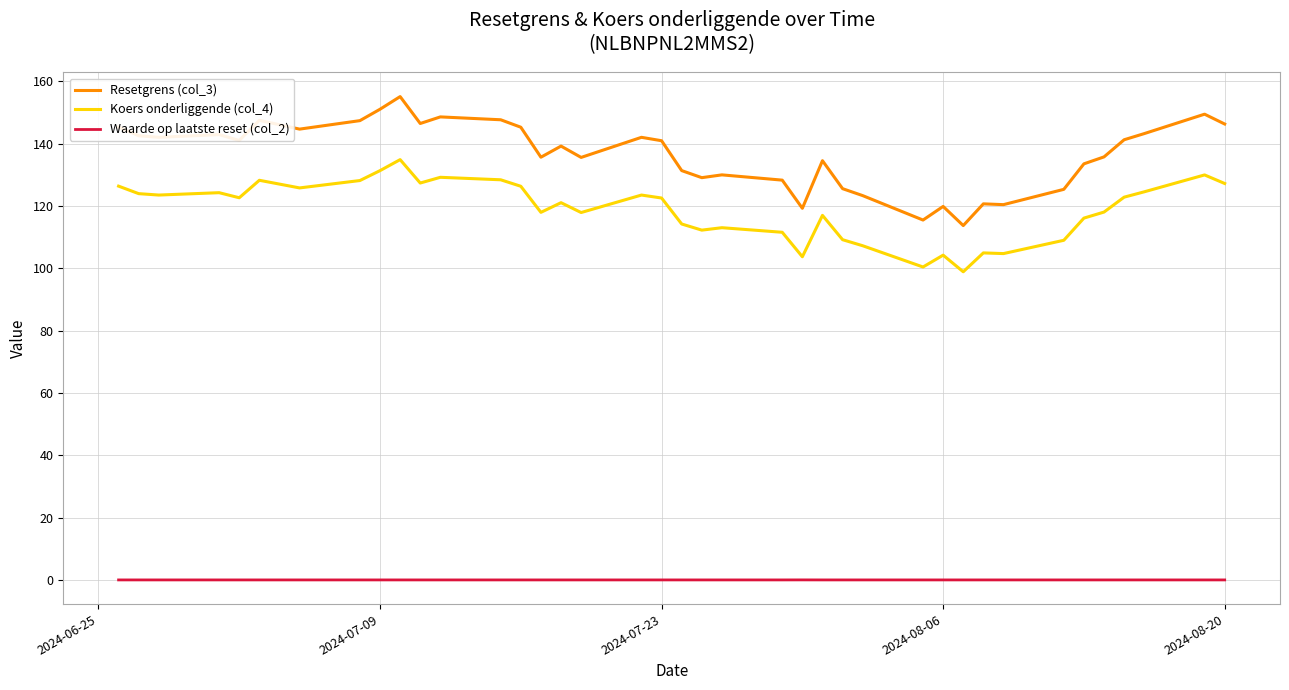

True or false: Resetgrens (col_3) and Waarde op laatste reset (col_2) intersect in this chart.

False